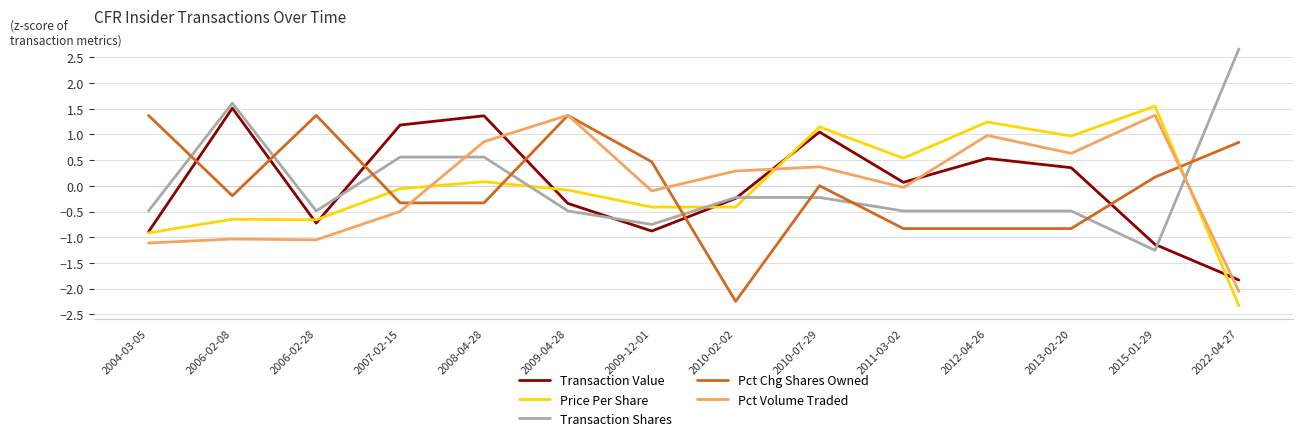

True or false: Pct Volume Traded has a value of 0.5 at 2012-04-26.

False